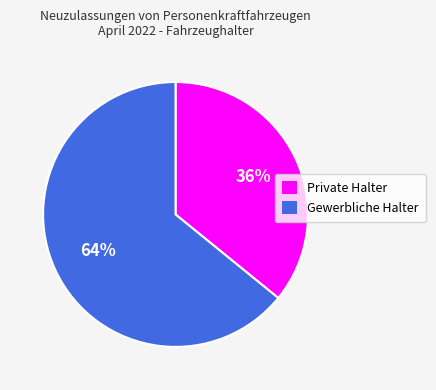

Combined, do Gewerbliche Halter and Private Halter account for over 50%?

Yes